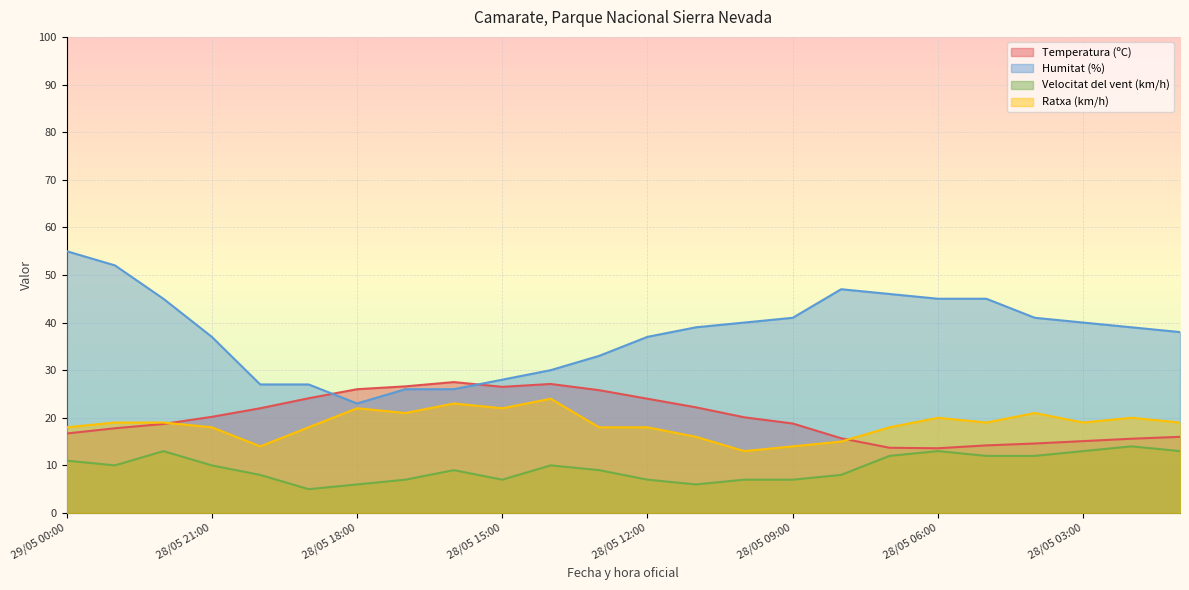

Reading left to right, list all the values displayed in this chart.

Temperatura (ºC): 29/05 00:00=16.7	28/05 23:00=17.8	28/05 22:00=18.7	28/05 21:00=20.2	28/05 20:00=22.0	28/05 19:00=24.1	28/05 18:00=26.0	28/05 17:00=26.6	28/05 16:00=27.5	28/05 15:00=26.5	28/05 14:00=27.1	28/05 13:00=25.8	28/05 12:00=24.0	28/05 11:00=22.2	28/05 10:00=20.1	28/05 09:00=18.8	28/05 08:00=15.7	28/05 07:00=13.7	28/05 06:00=13.6	28/05 05:00=14.2	28/05 04:00=14.6	28/05 03:00=15.1	28/05 02:00=15.6	28/05 01:00=16.0
Humitat (%): 29/05 00:00=55.0	28/05 23:00=52.0	28/05 22:00=45.0	28/05 21:00=37.0	28/05 20:00=27.0	28/05 19:00=27.0	28/05 18:00=23.0	28/05 17:00=26.0	28/05 16:00=26.0	28/05 15:00=28.0	28/05 14:00=30.0	28/05 13:00=33.0	28/05 12:00=37.0	28/05 11:00=39.0	28/05 10:00=40.0	28/05 09:00=41.0	28/05 08:00=47.0	28/05 07:00=46.0	28/05 06:00=45.0	28/05 05:00=45.0	28/05 04:00=41.0	28/05 03:00=40.0	28/05 02:00=39.0	28/05 01:00=38.0
Velocitat del vent (km/h): 29/05 00:00=11.0	28/05 23:00=10.0	28/05 22:00=13.0	28/05 21:00=10.0	28/05 20:00=8.0	28/05 19:00=5.0	28/05 18:00=6.0	28/05 17:00=7.0	28/05 16:00=9.0	28/05 15:00=7.0	28/05 14:00=10.0	28/05 13:00=9.0	28/05 12:00=7.0	28/05 11:00=6.0	28/05 10:00=7.0	28/05 09:00=7.0	28/05 08:00=8.0	28/05 07:00=12.0	28/05 06:00=13.0	28/05 05:00=12.0	28/05 04:00=12.0	28/05 03:00=13.0	28/05 02:00=14.0	28/05 01:00=13.0
Ratxa (km/h): 29/05 00:00=18.0	28/05 23:00=19.0	28/05 22:00=19.0	28/05 21:00=18.0	28/05 20:00=14.0	28/05 19:00=18.0	28/05 18:00=22.0	28/05 17:00=21.0	28/05 16:00=23.0	28/05 15:00=22.0	28/05 14:00=24.0	28/05 13:00=18.0	28/05 12:00=18.0	28/05 11:00=16.0	28/05 10:00=13.0	28/05 09:00=14.0	28/05 08:00=15.0	28/05 07:00=18.0	28/05 06:00=20.0	28/05 05:00=19.0	28/05 04:00=21.0	28/05 03:00=19.0	28/05 02:00=20.0	28/05 01:00=19.0